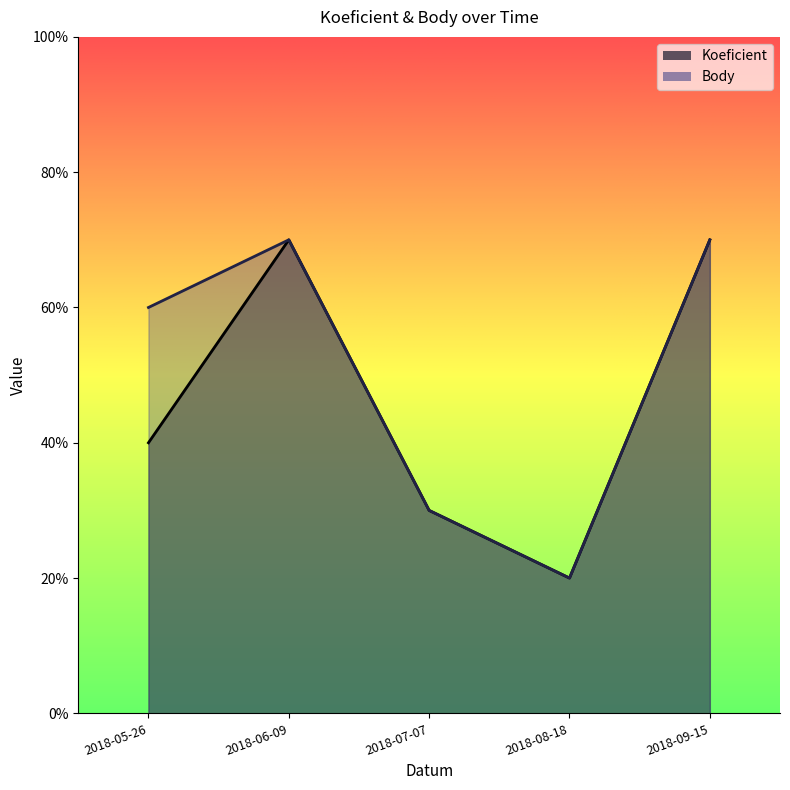

True or false: Body has a value of 11 at 2018-06-09.

False